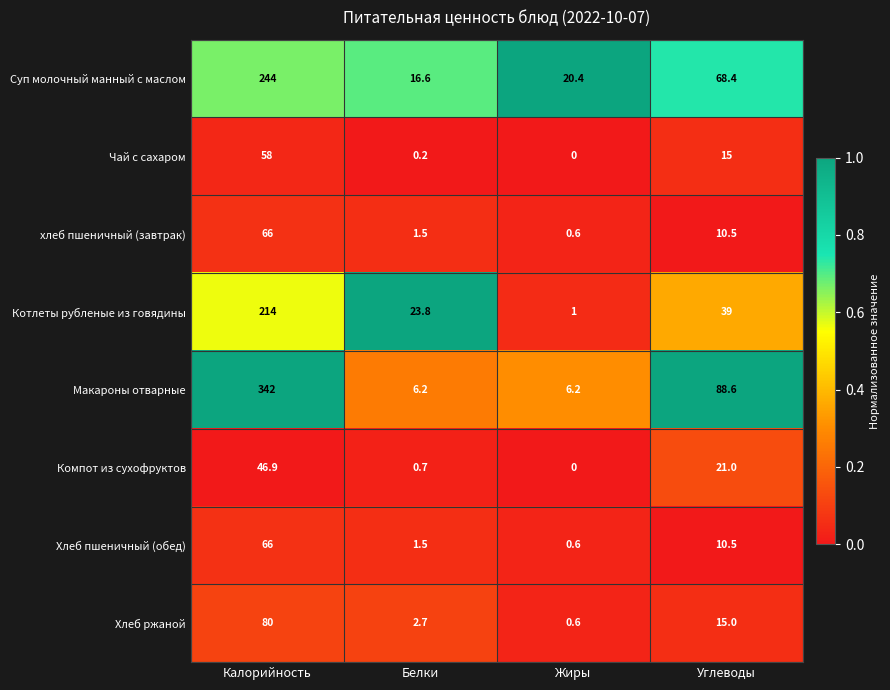

At which category does the chart reach its minimum across all series?

Жиры